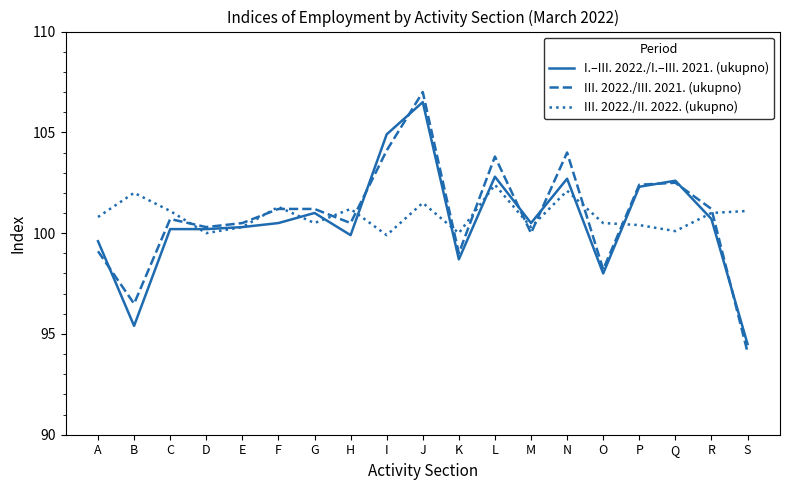

At which category does III. 2022./II. 2022. (ukupno) reach its first local peak?

B